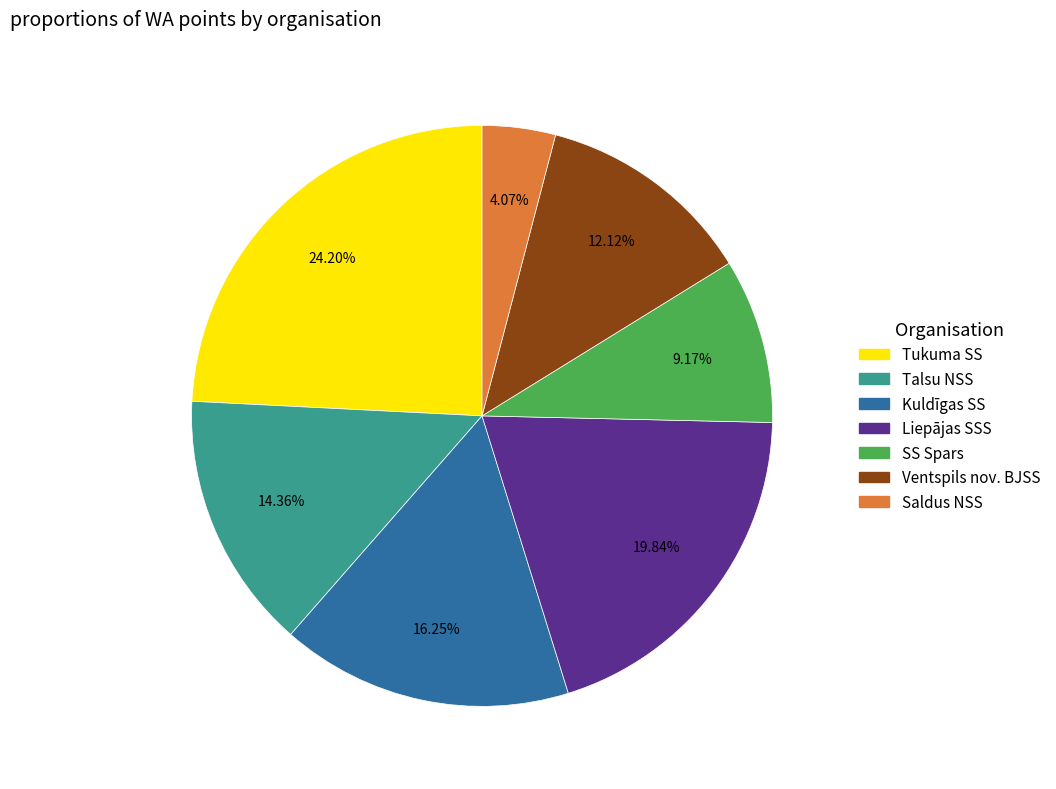

Is there a majority slice in this chart?

No